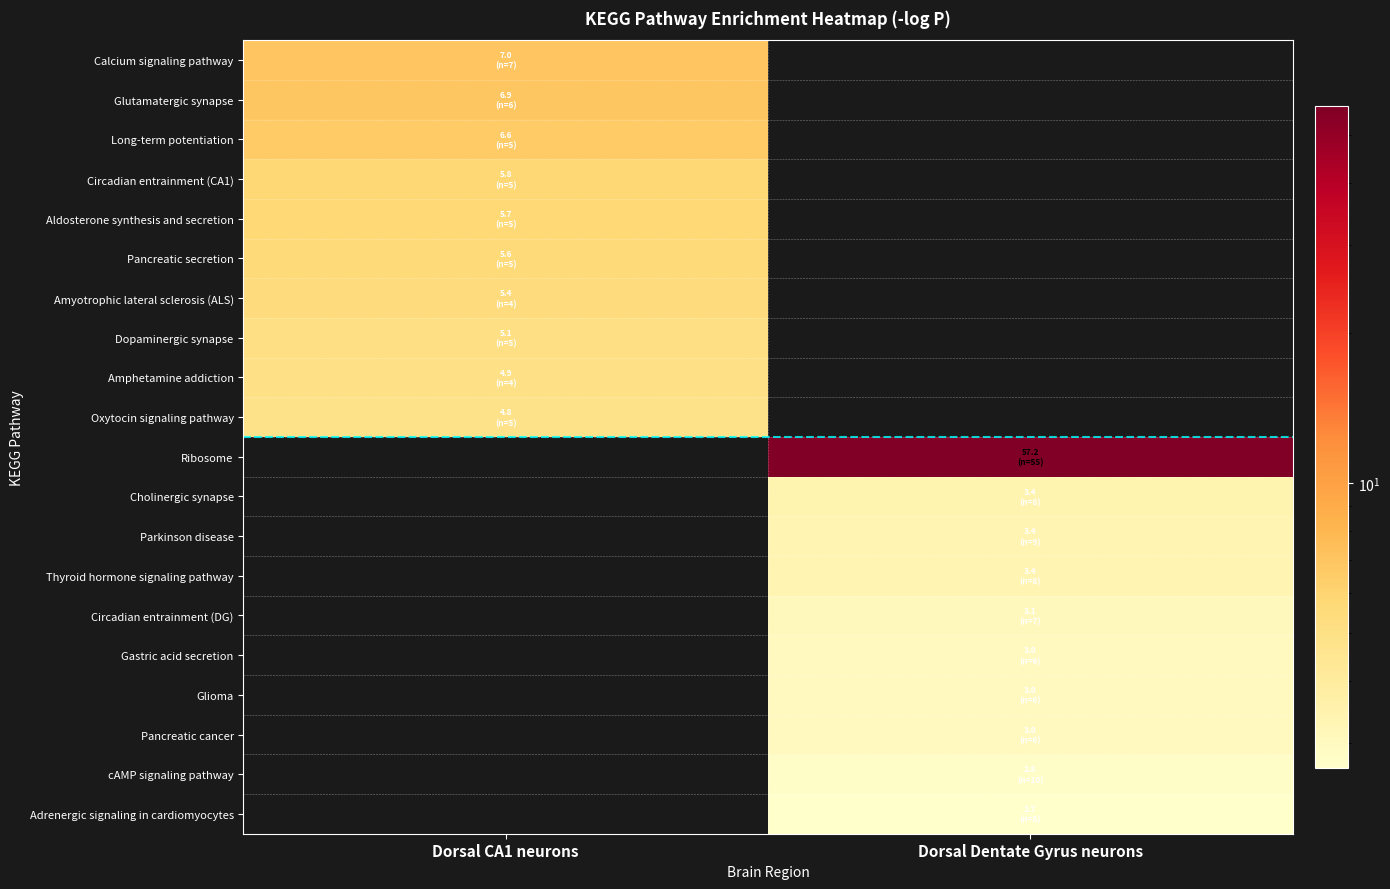

Which has a higher value, Dorsal Dentate Gyrus neurons or Dorsal CA1 neurons?

Dorsal CA1 neurons